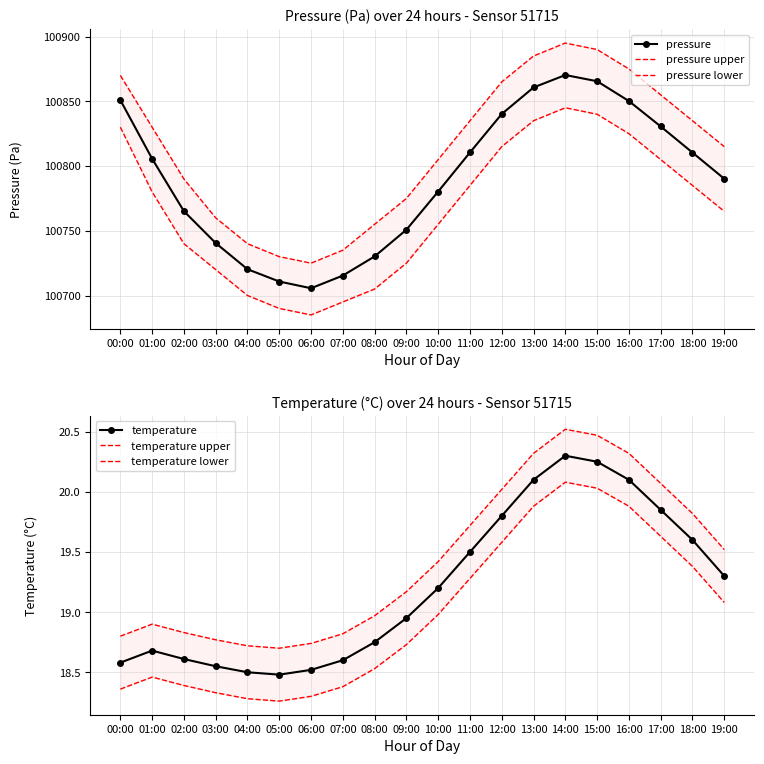

How many values in the temperature upper series exceed 19?

11